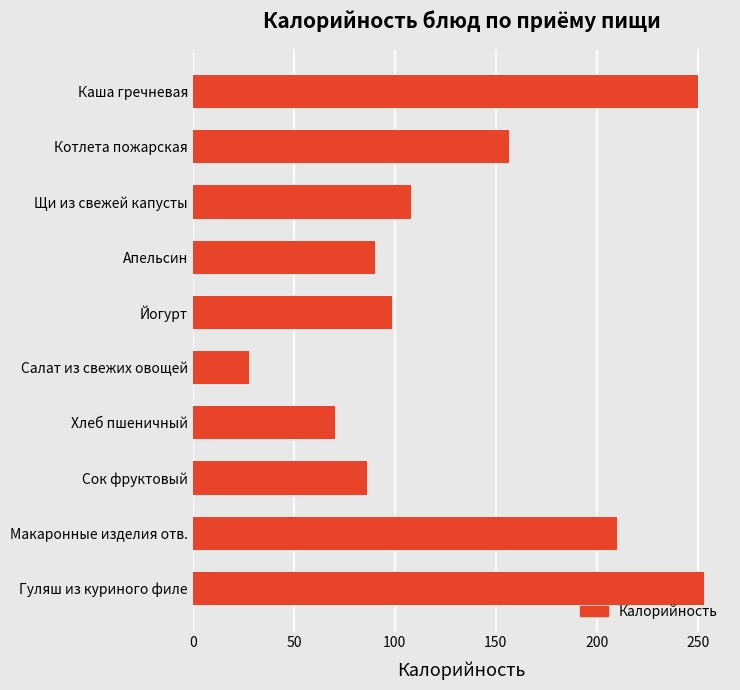

At which label is the value closest to 140?

Котлета пожарская